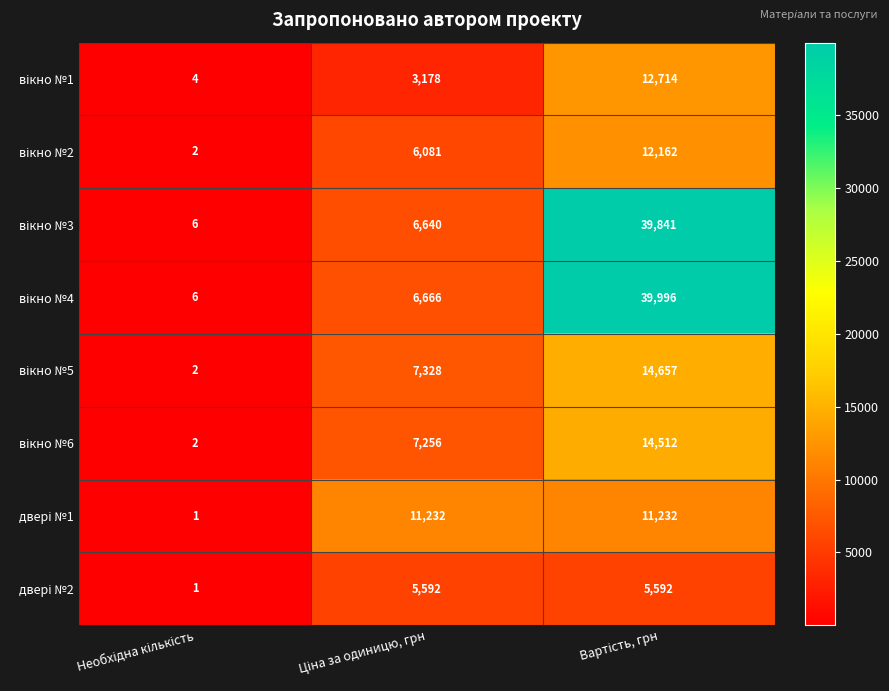

Count the number of data series in this chart.

8